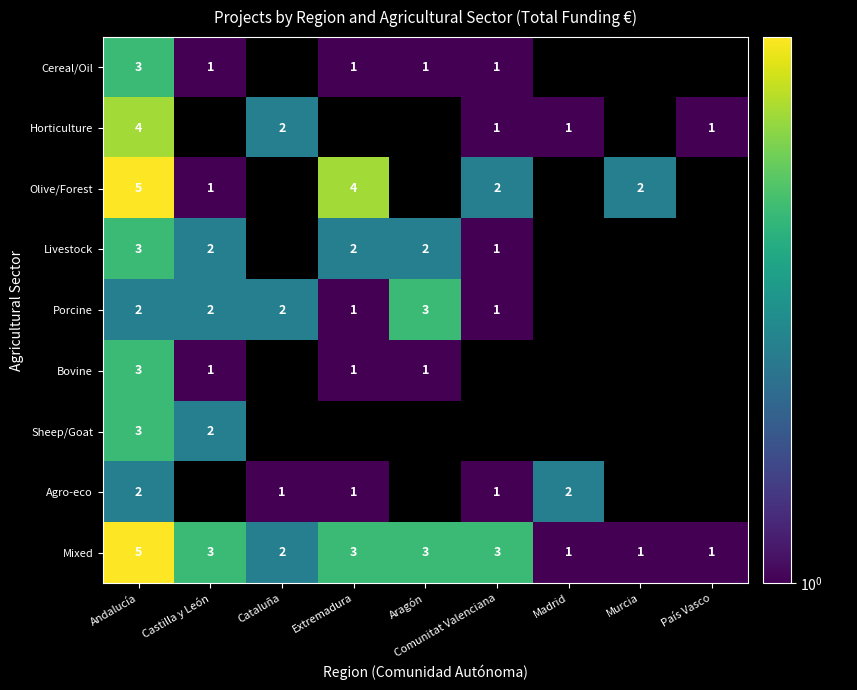

Which label corresponds to the largest value in the chart?

Andalucía